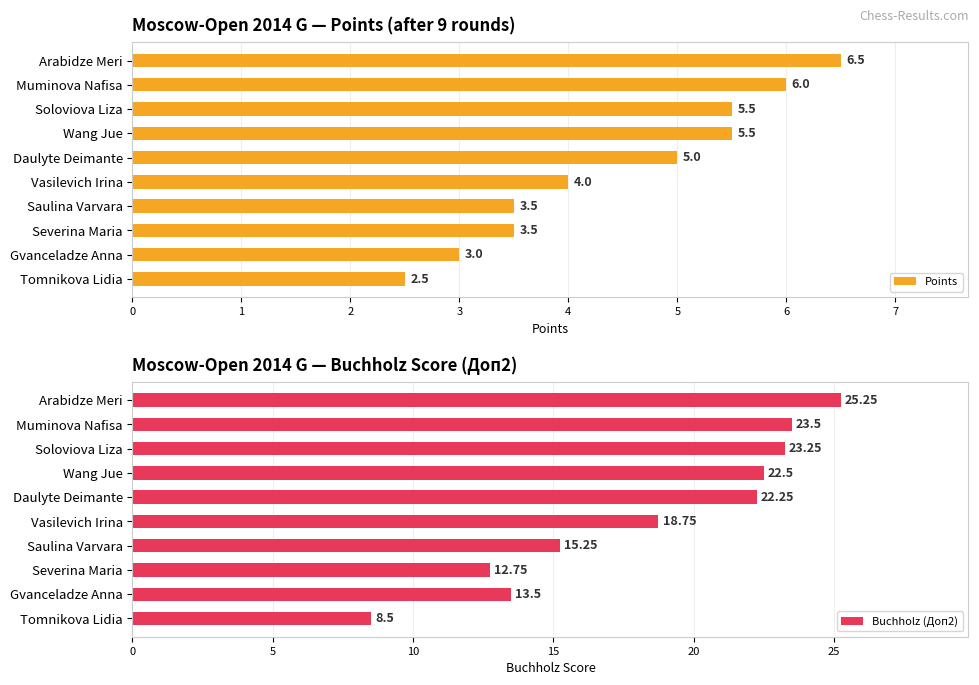

What is the average value of the Buchholz (Доп2) series?

18.6